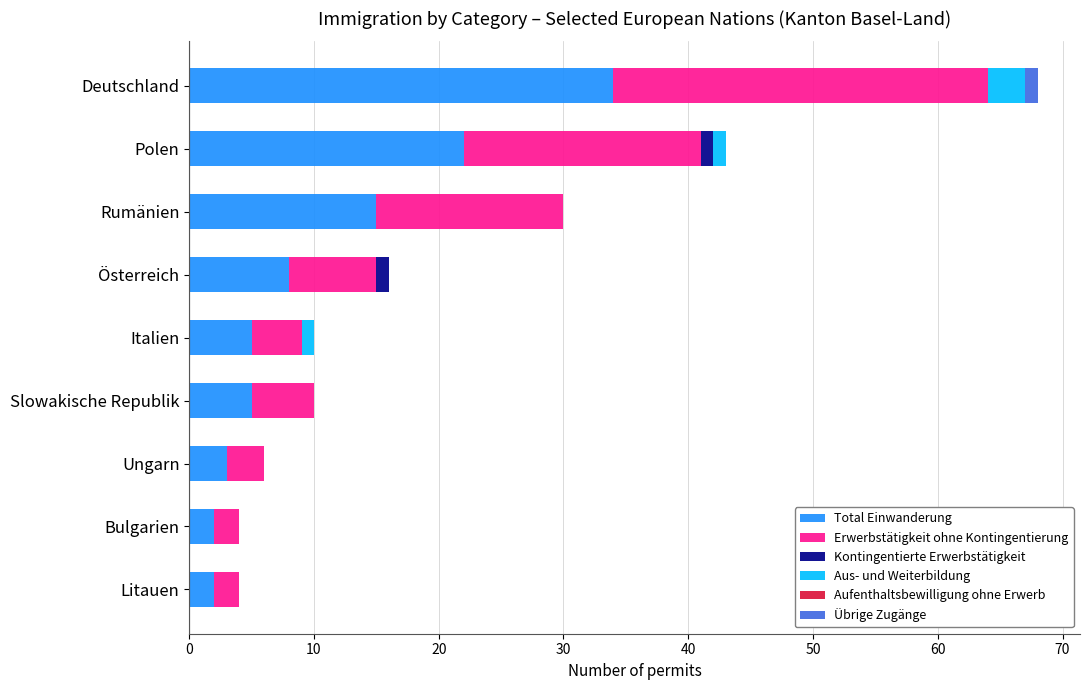

At which label does Total Einwanderung reach its peak?

Deutschland